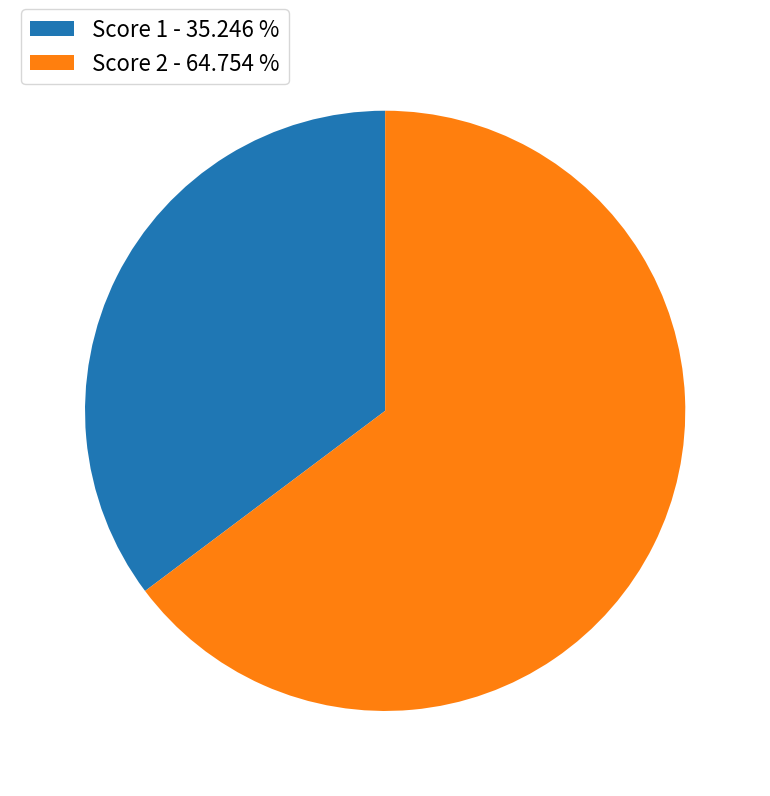

How many slices are in this pie chart?

2